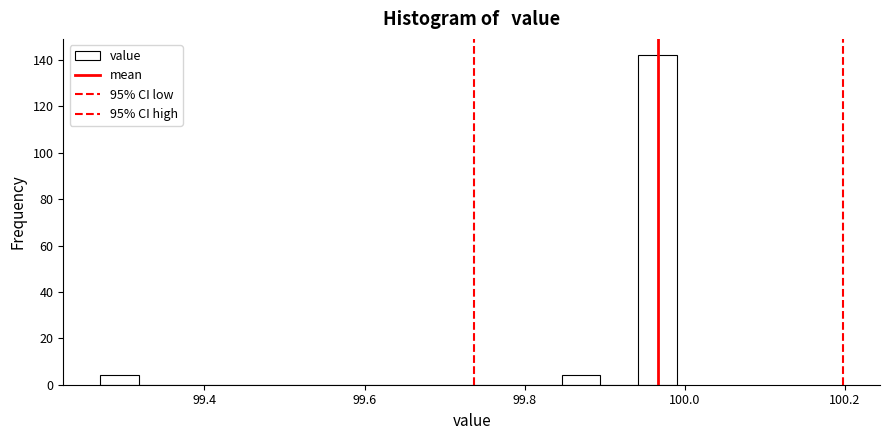

Read against the x-axis, roughly where is the centre of the tallest bar?

99.96